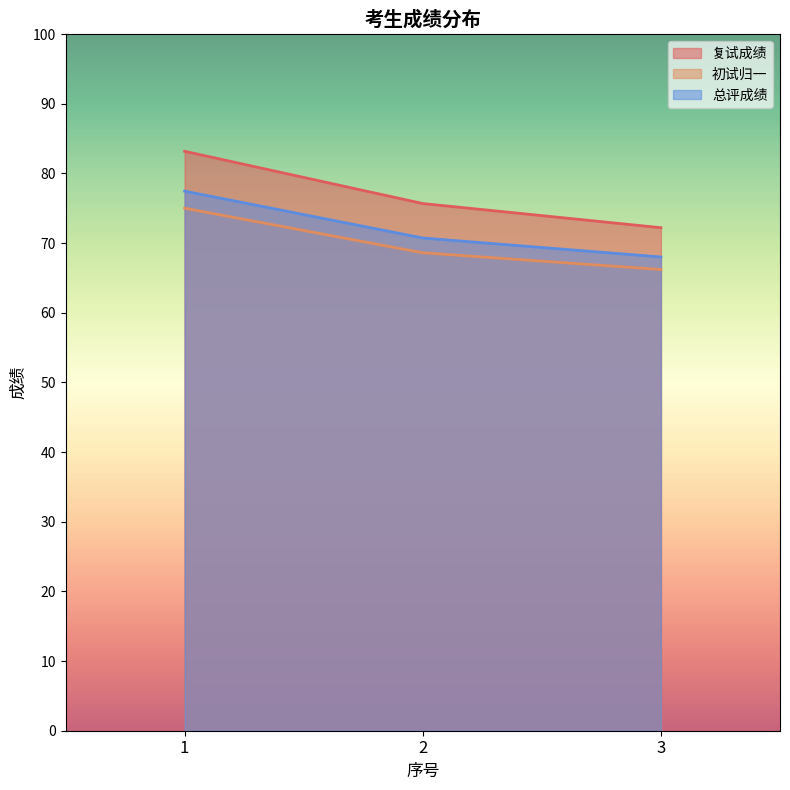

Count the number of data series in this chart.

3